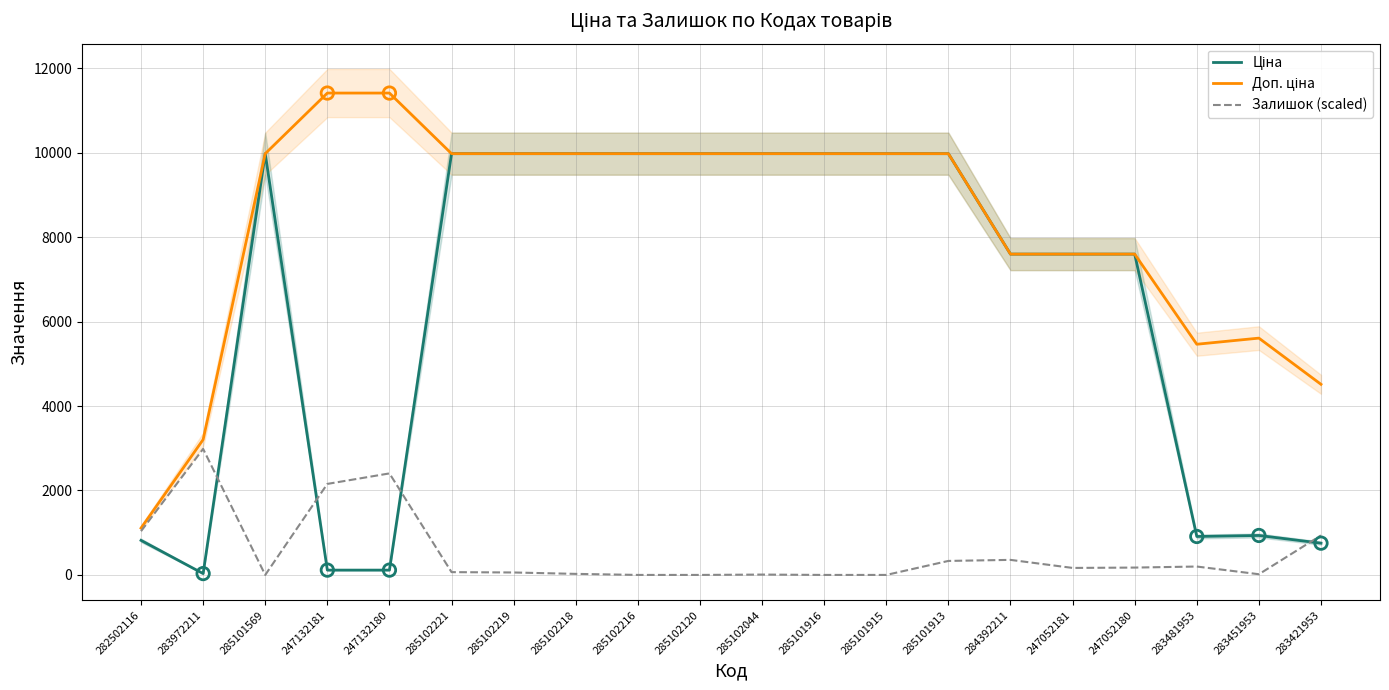

At how many categories does at least one series exceed 1445?

19